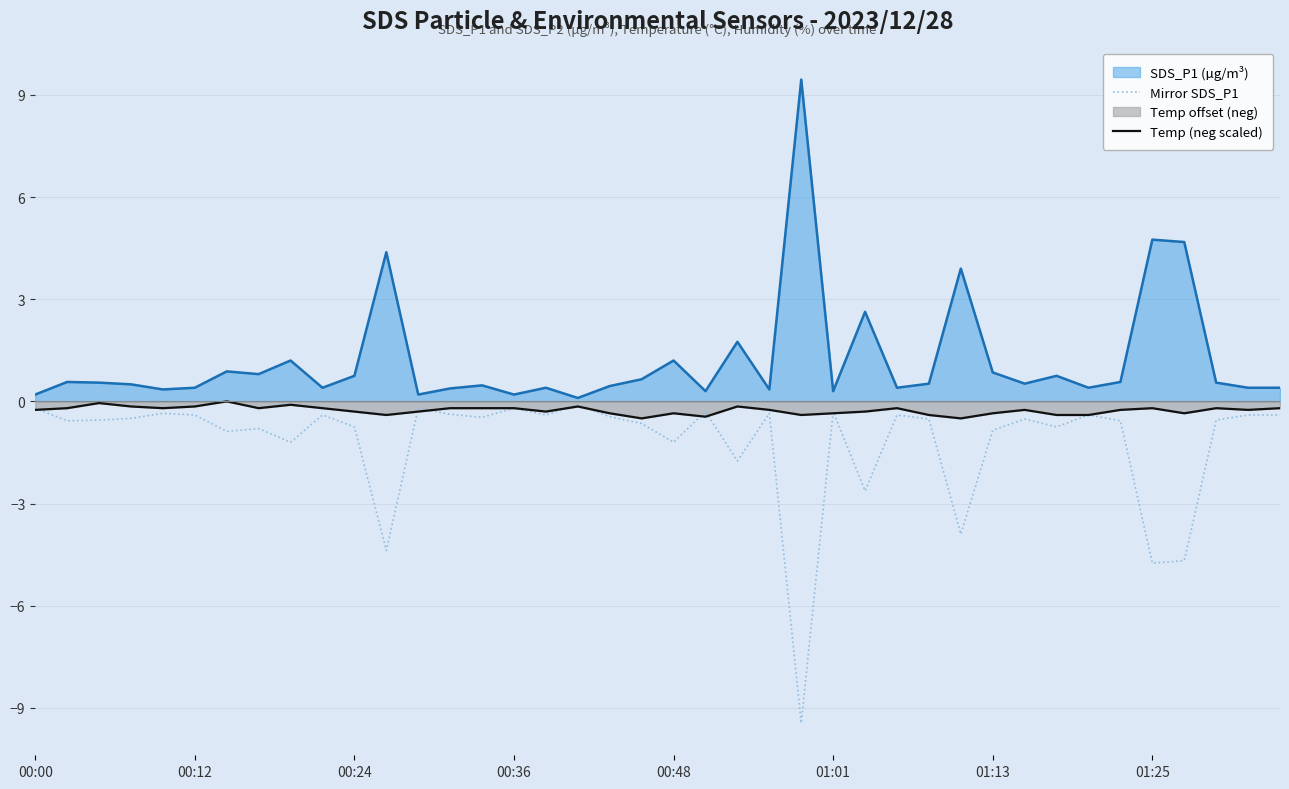

List the series in order of their overall mean, highest first.

SDS_P1 (µg/m³), Temp (neg scaled), Mirror SDS_P1